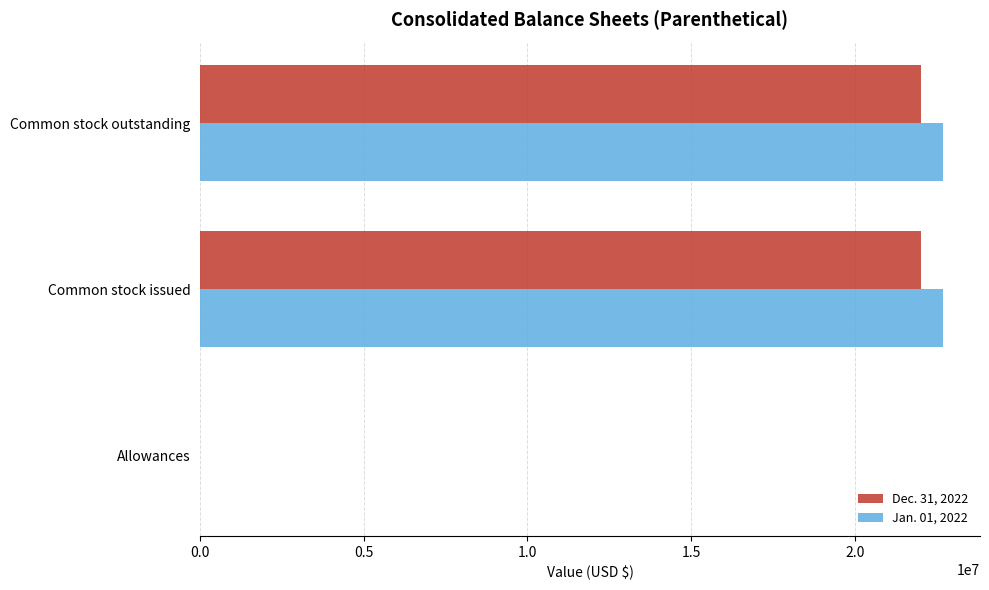

The value of Jan. 01, 2022 at Common stock outstanding is 22683000. True or false?

True